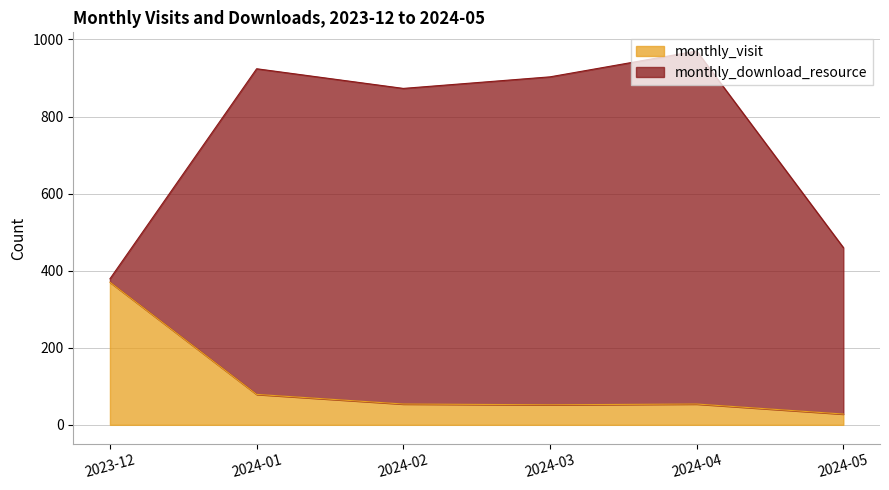

What is the minimum value for monthly_visit?

28